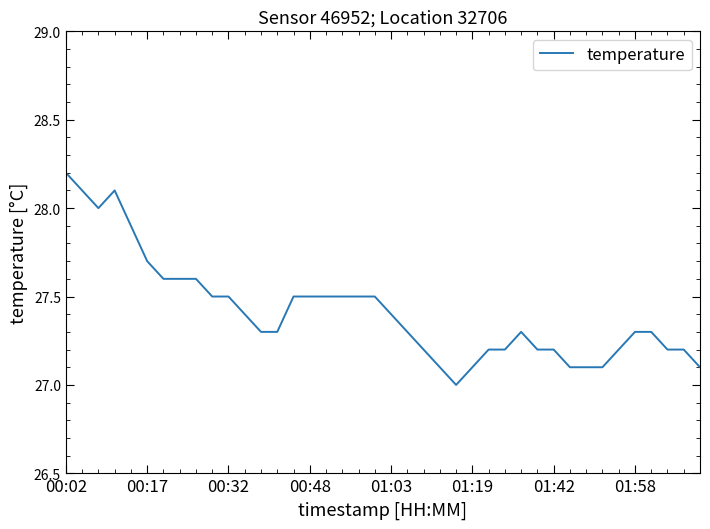

How many categories are shown in the chart?

40